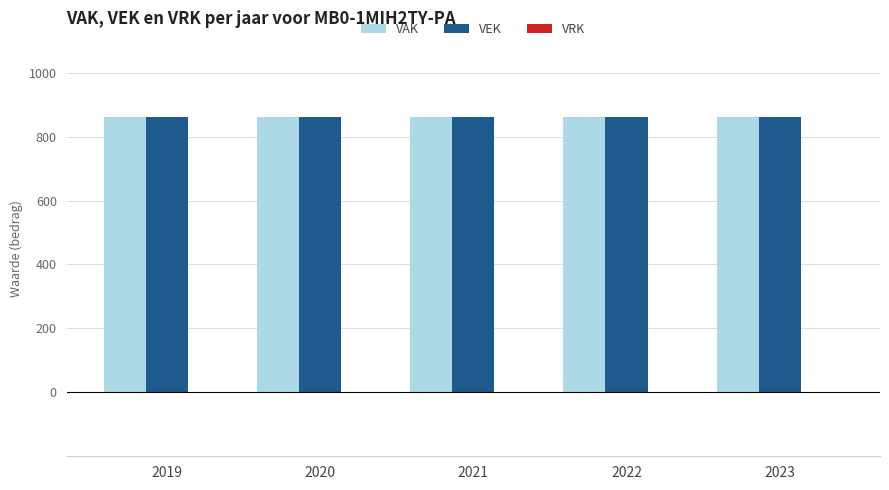

Which series has the largest total across all categories?

VAK